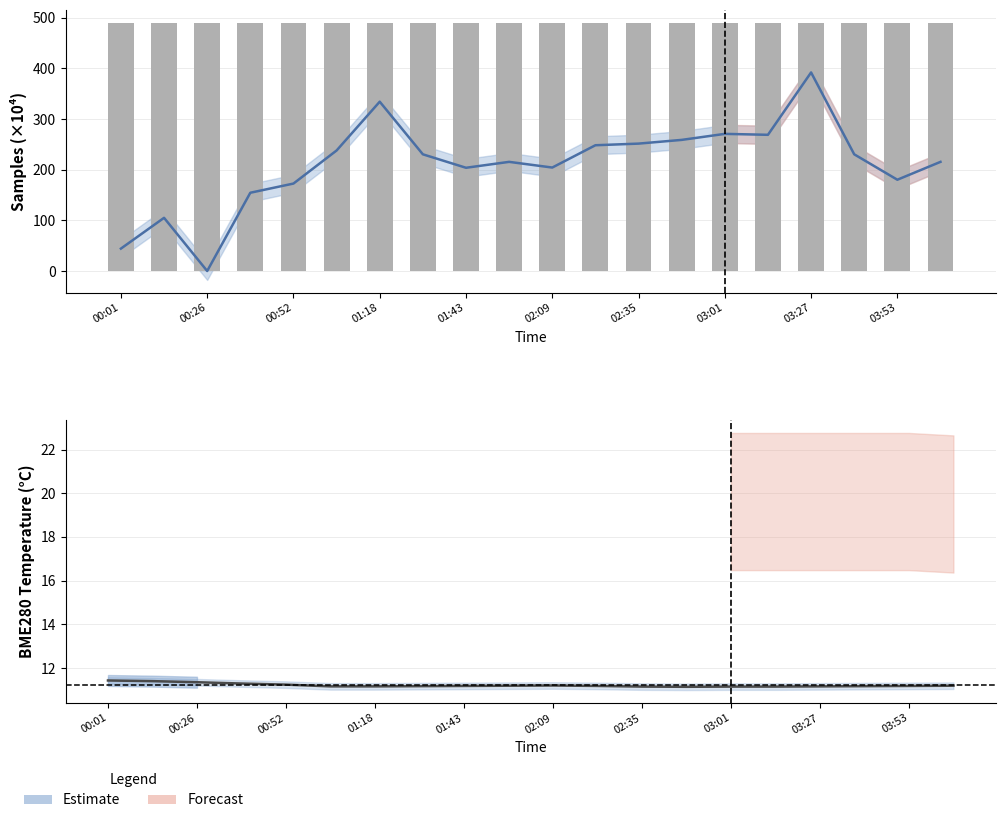

Is the value of BME280_pressure (scaled) at 00:52 greater than the value of BME280_temperature at 03:01?

No